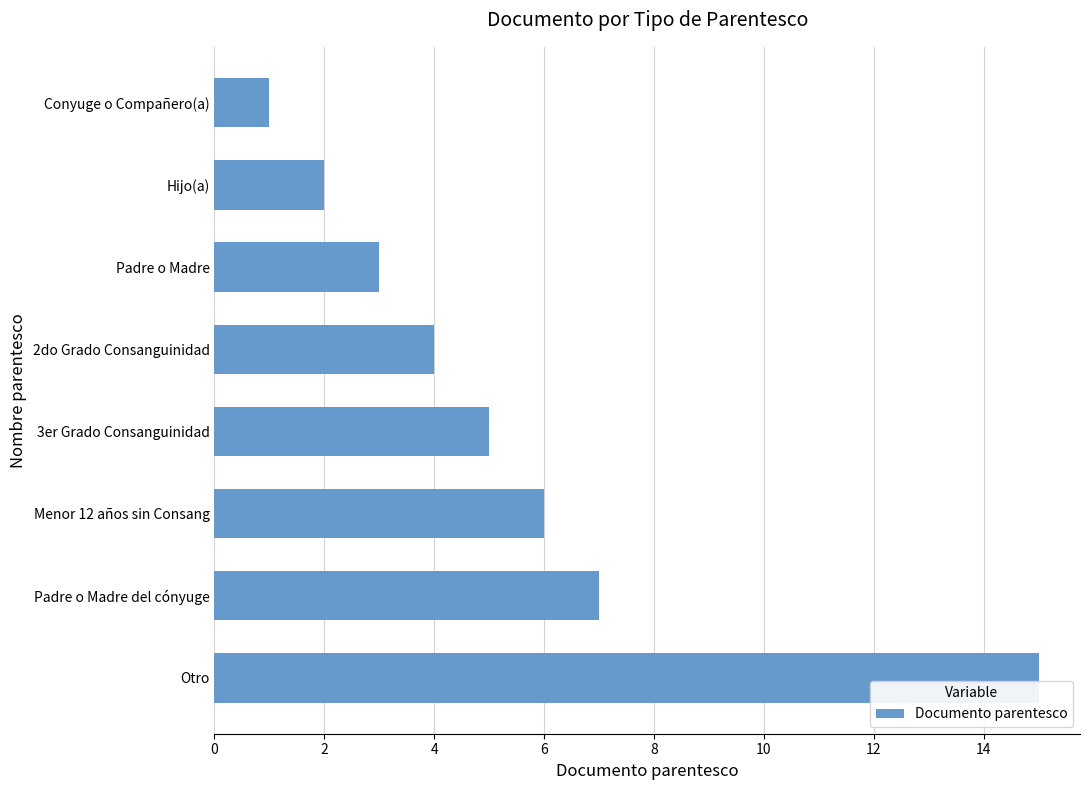

Between Padre o Madre del cónyuge and Conyuge o Compañero(a), which is larger?

Padre o Madre del cónyuge